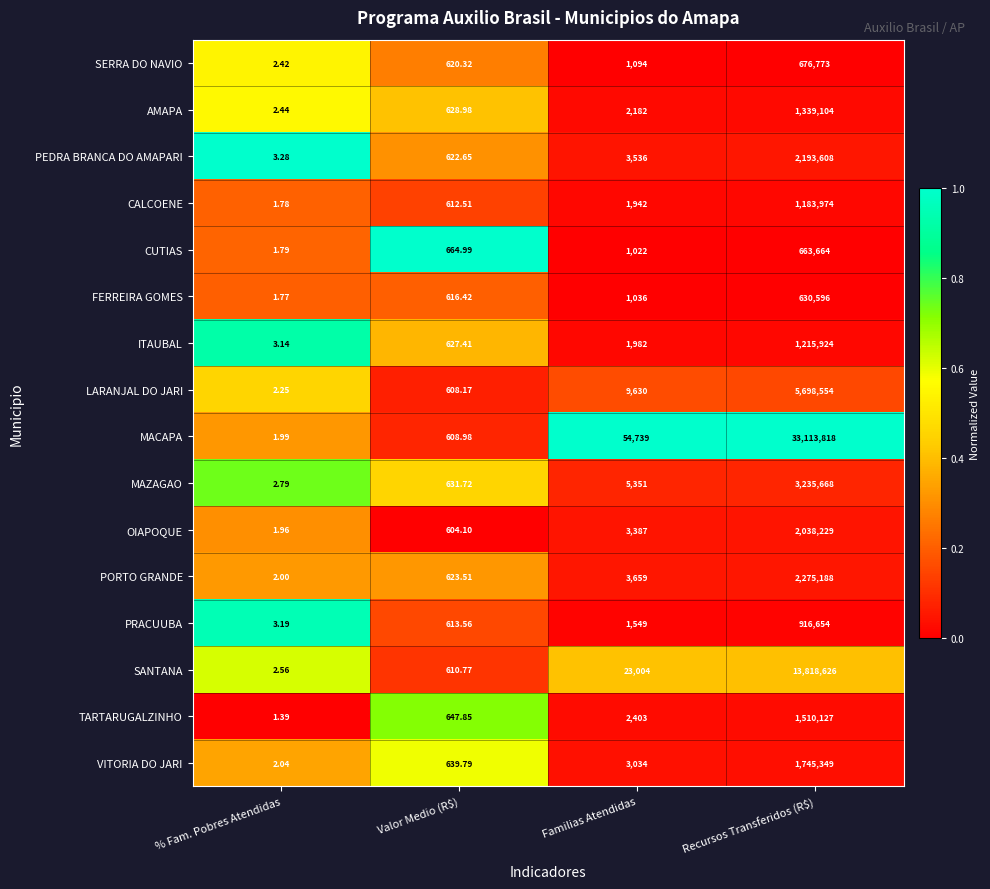

Which label corresponds to the largest value in the chart?

Recursos Transferidos (R$)